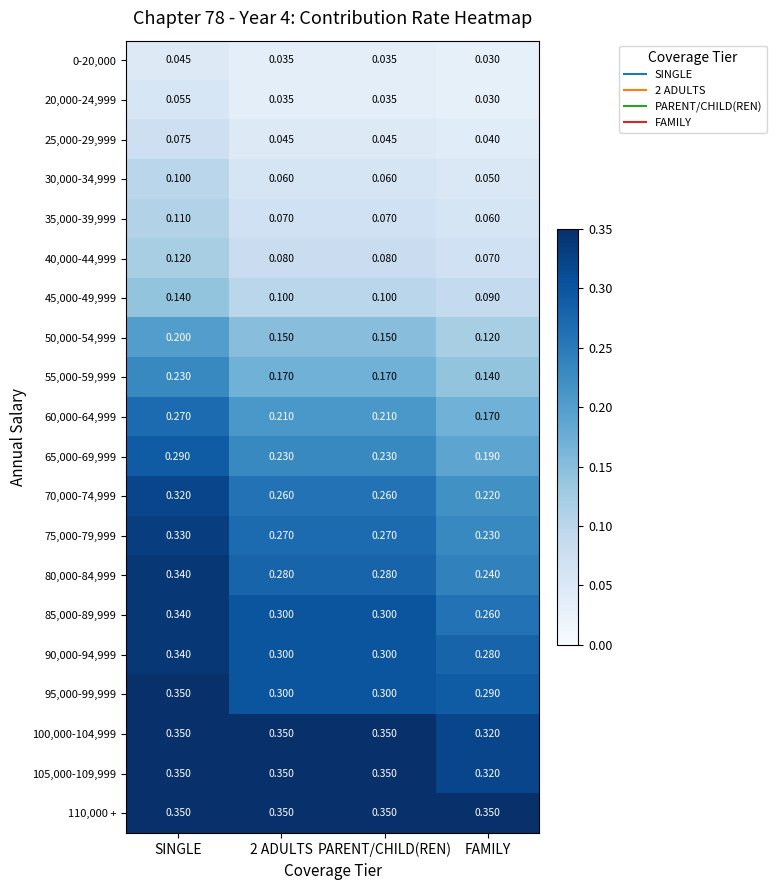

At which label is 85,000-89,999 closest to 0?

FAMILY